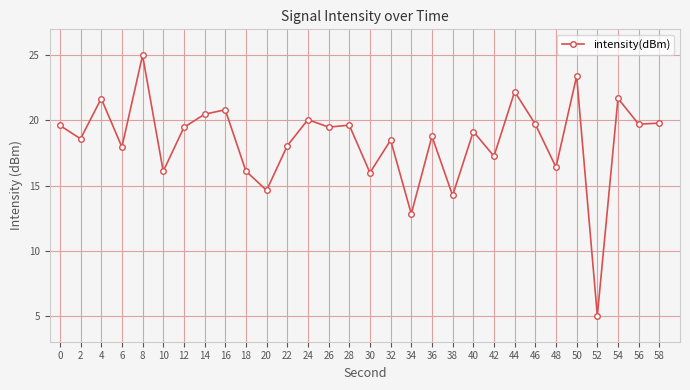

Approximately how many times larger is the value at 30 compared to 58?

0.8